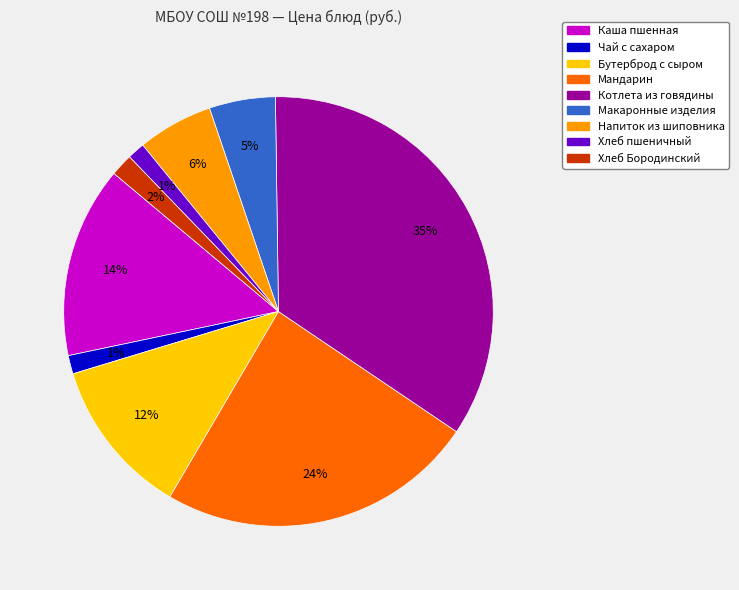

Is there a majority slice in this chart?

No